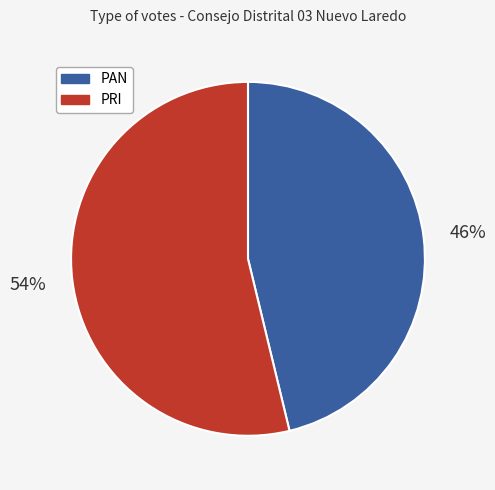

Does any single category account for the majority?

Yes